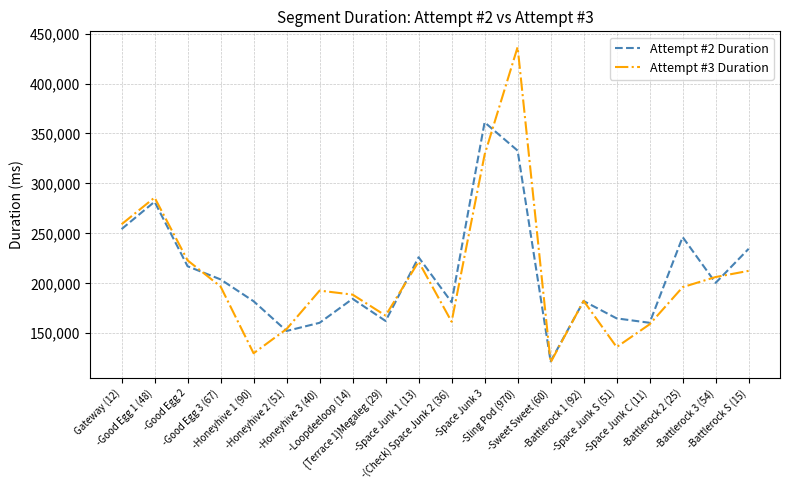

How many lines are shown in the chart?

2